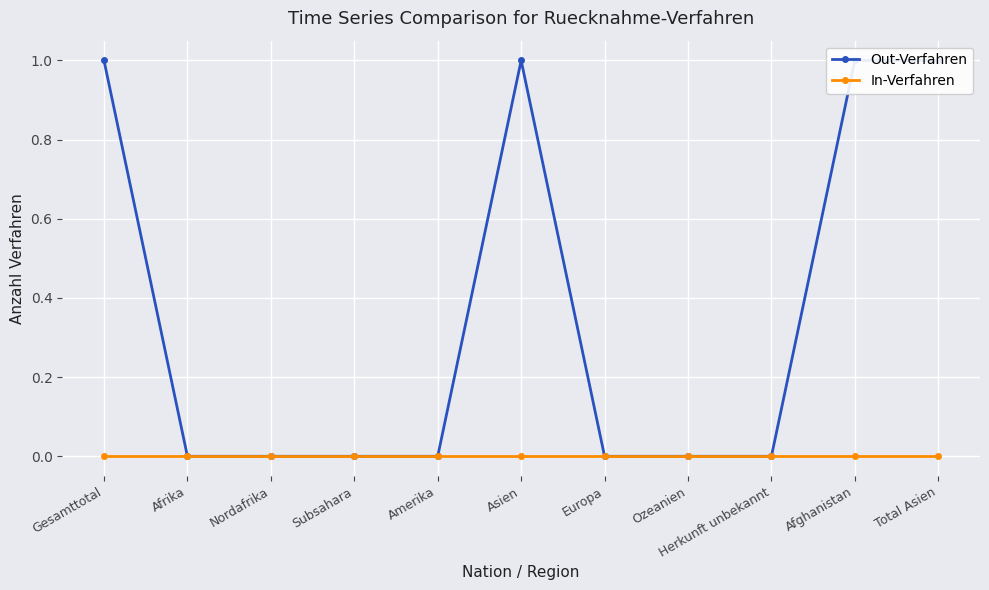

True or false: Out-Verfahren and In-Verfahren intersect in this chart.

False